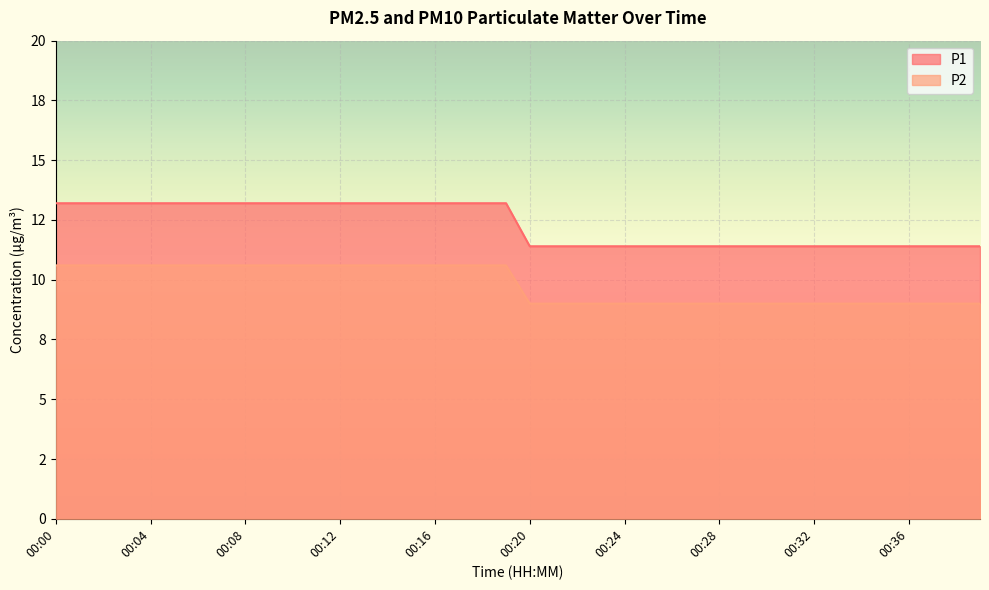

What is the sum of all P2 values?

392.0